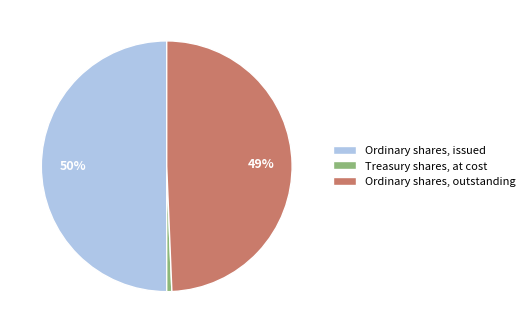

To the nearest percent, what is the difference between the Ordinary shares, issued and Treasury shares, at cost slice percentages?

49%